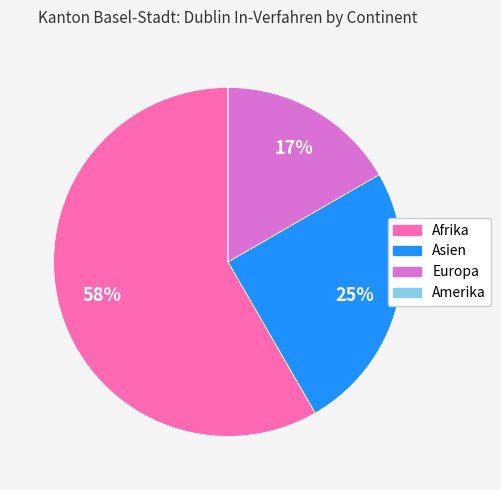

Which category has the biggest portion of the pie?

Afrika